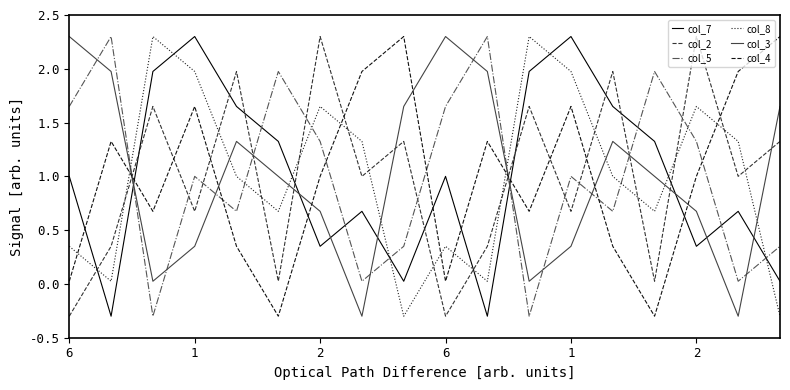

True or false: col_4 and col_5 cross at least once.

True